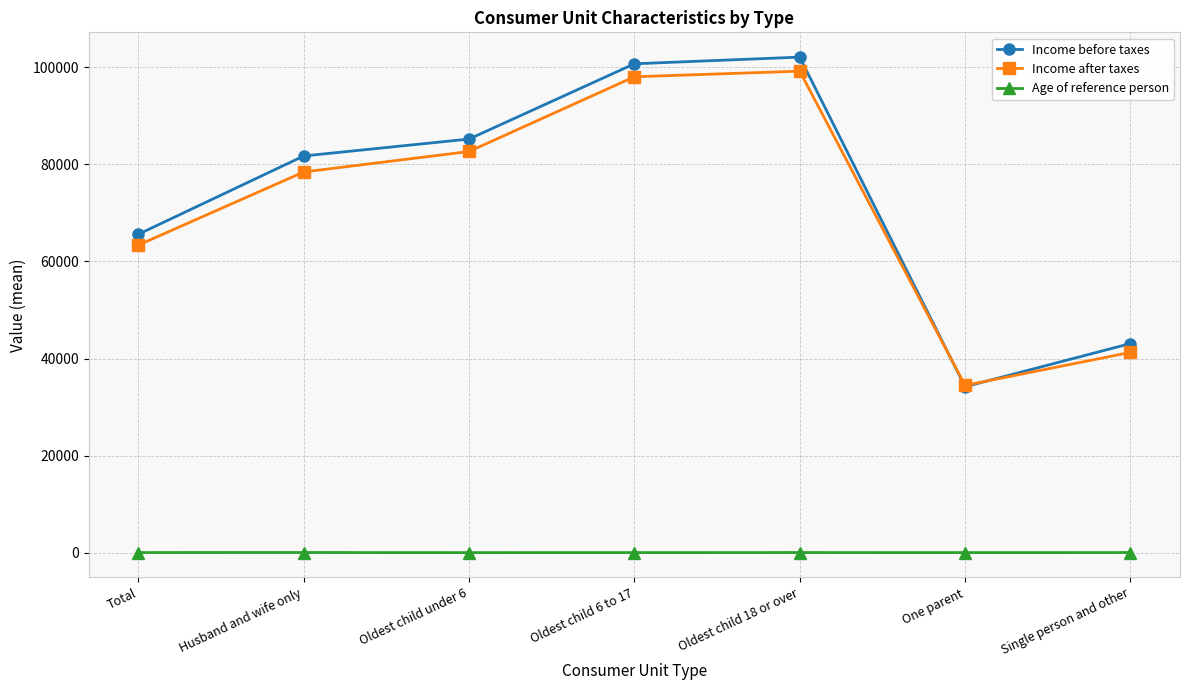

What is the difference between the highest and lowest values at Husband and wife only?

81658.6